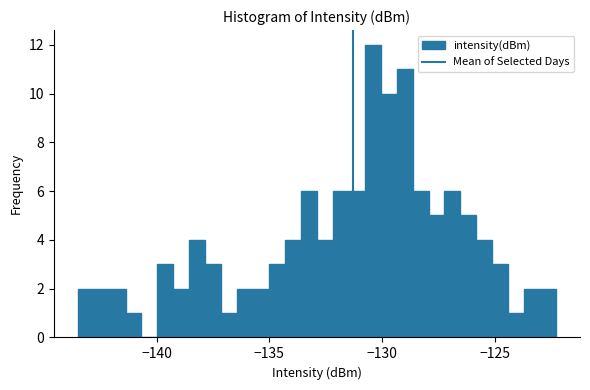

Read against the x-axis, roughly where is the centre of the tallest bar?

-130.5